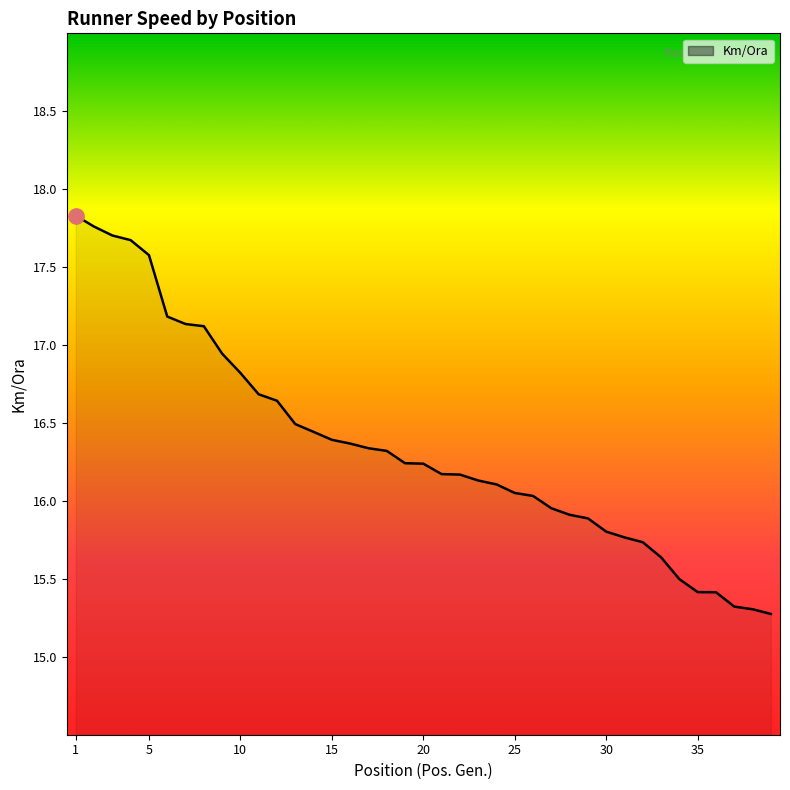

What is the maximum value shown in the chart?

17.8